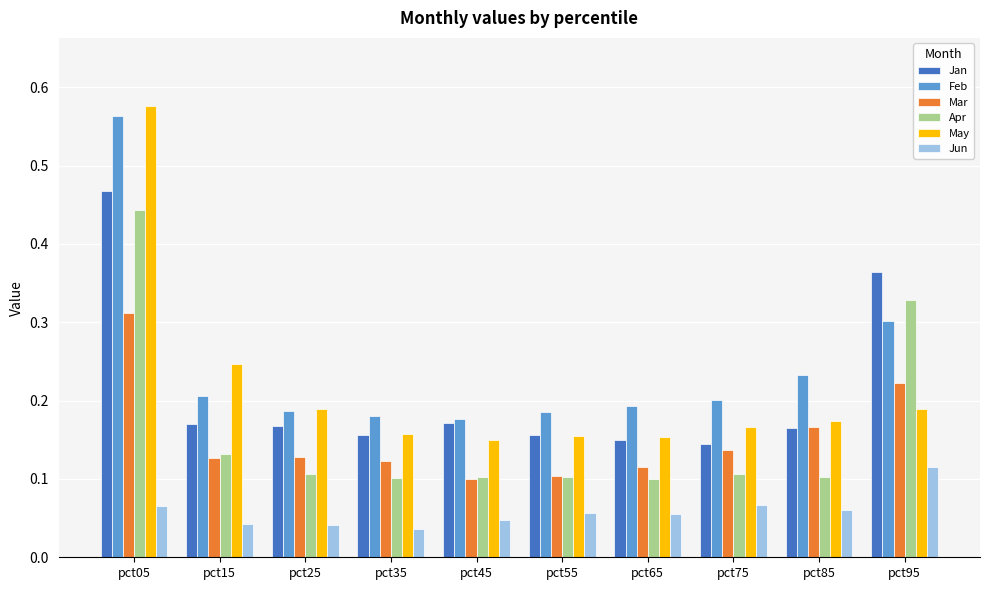

Is it true that Feb equals 0.2 at pct35?

True